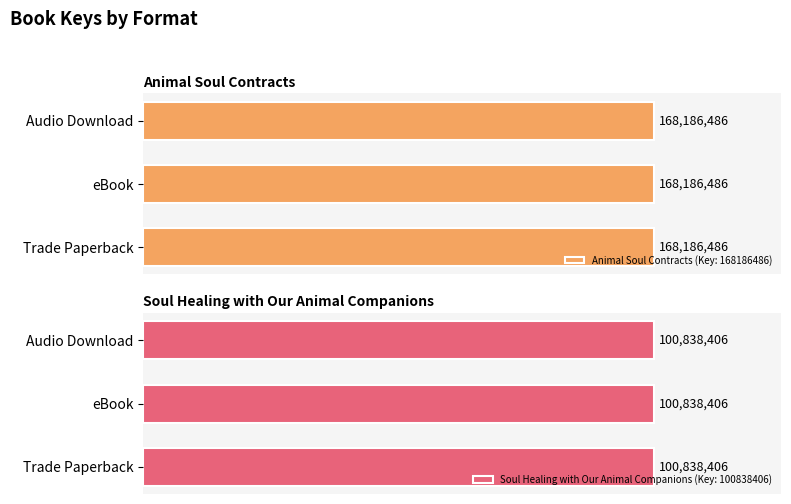

List the series in order of their overall mean, highest first.

Animal Soul Contracts (Key: 168186486), Soul Healing with Our Animal Companions (Key: 100838406)